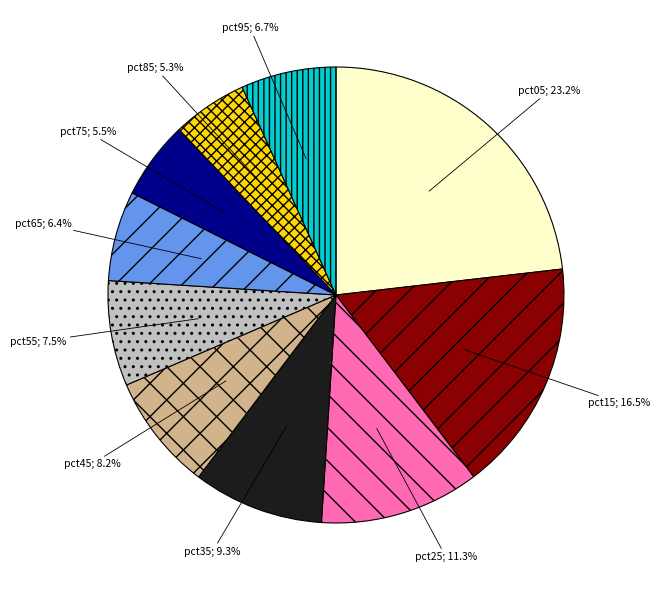

Is there any slice that represents more than half of the pie?

No